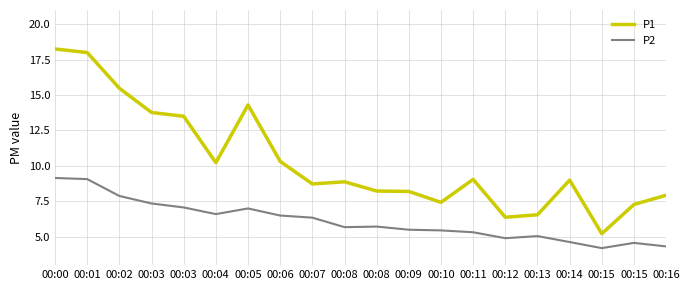

Does the chart display data point markers on the line(s)?

No